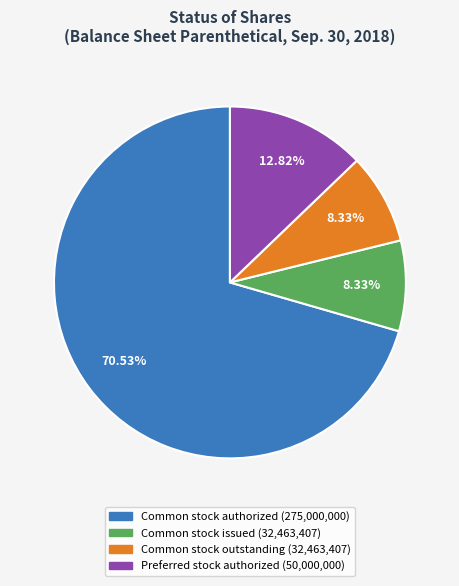

Is there a majority slice in this chart?

Yes